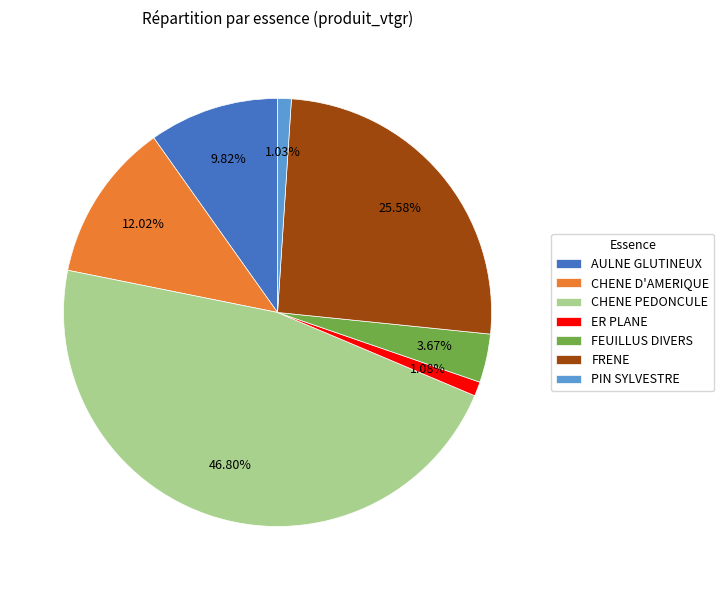

How many segments does this pie chart have?

7